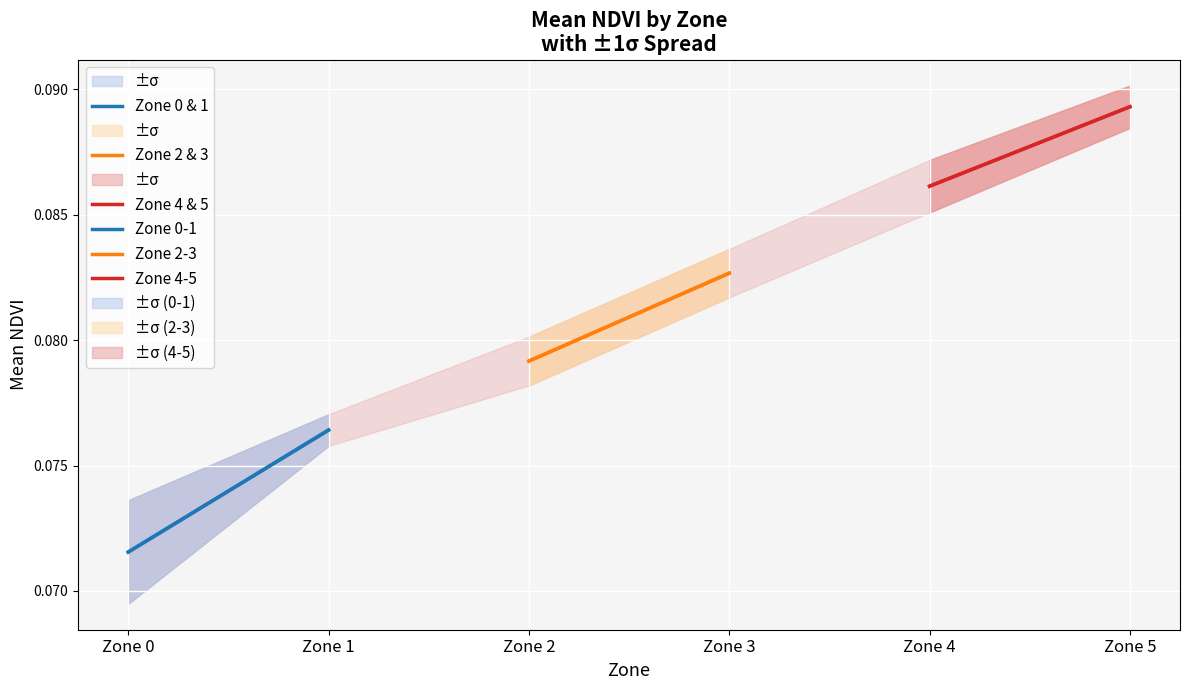

How many lines are shown in the chart?

6